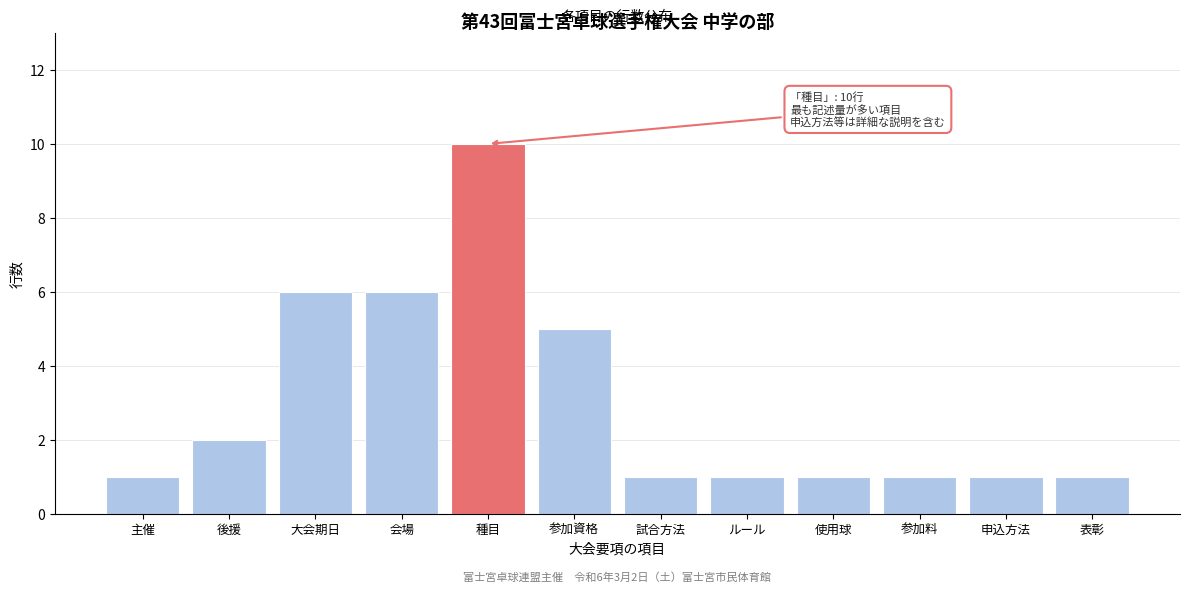

Reading right to left, list all the values displayed in this chart.

表彰=1	申込方法=1	参加料=1	使用球=1	ルール=1	試合方法=1	参加資格=5	種目=10	会場=6	大会期日=6	後援=2	主催=1